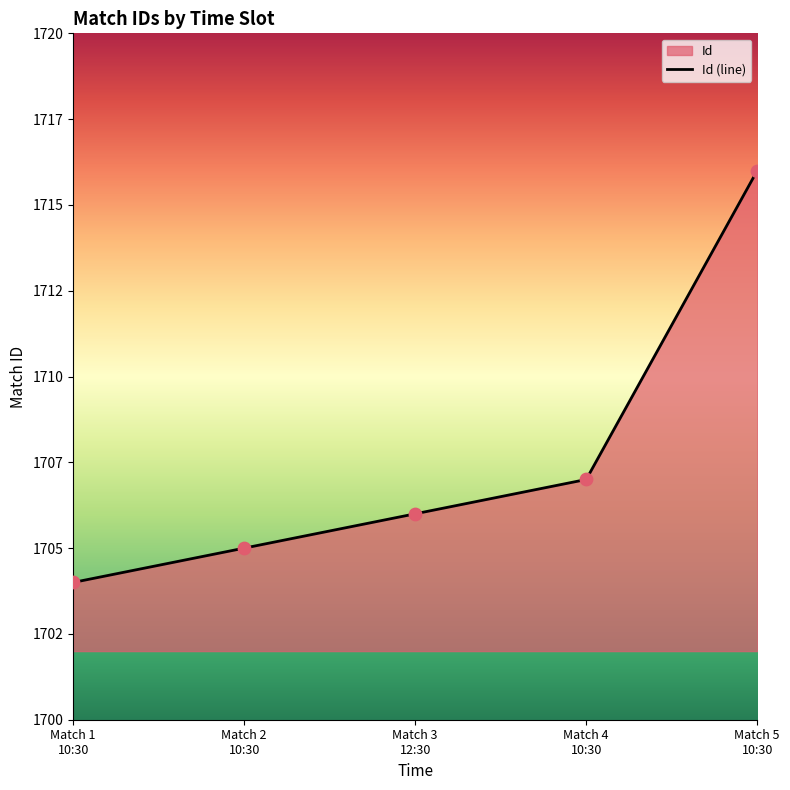

What is the change in value from Match 2 10:30 to Match 4 10:30?

+2